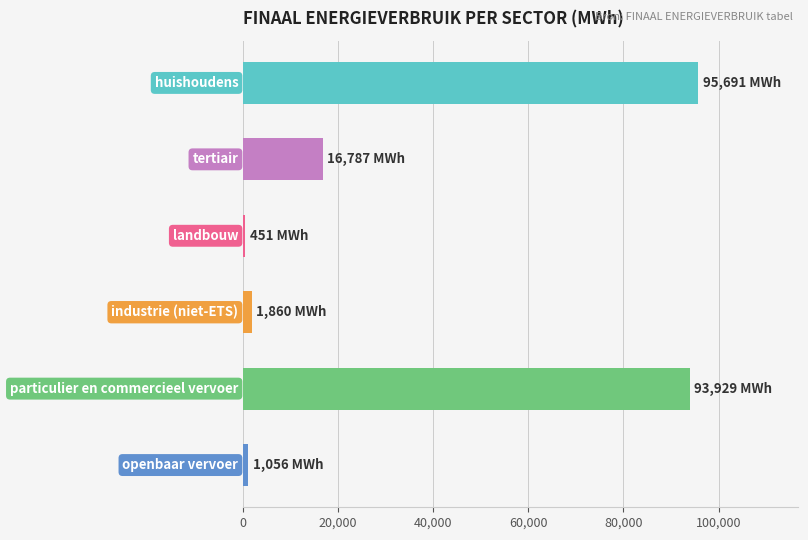

What is the value of the 1st bar from the top?

95690.9